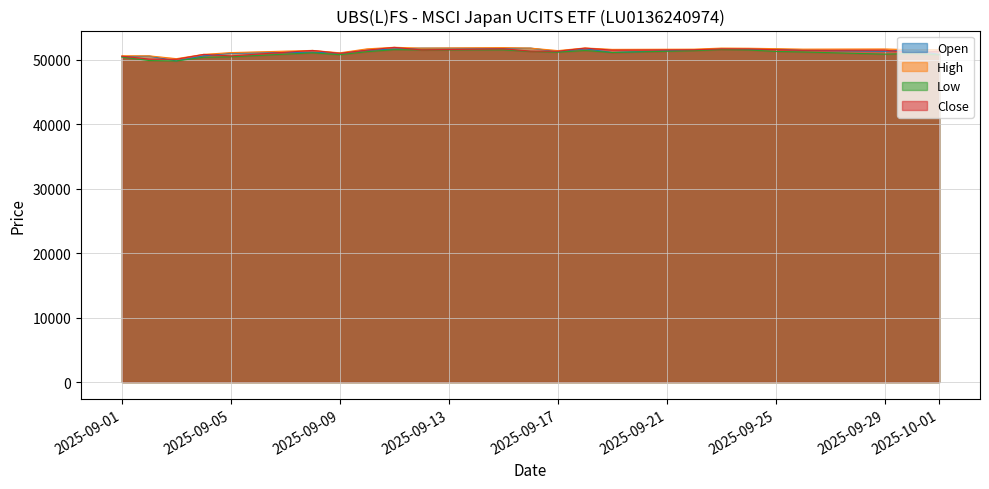

Does the chart display data point markers on the line(s)?

No